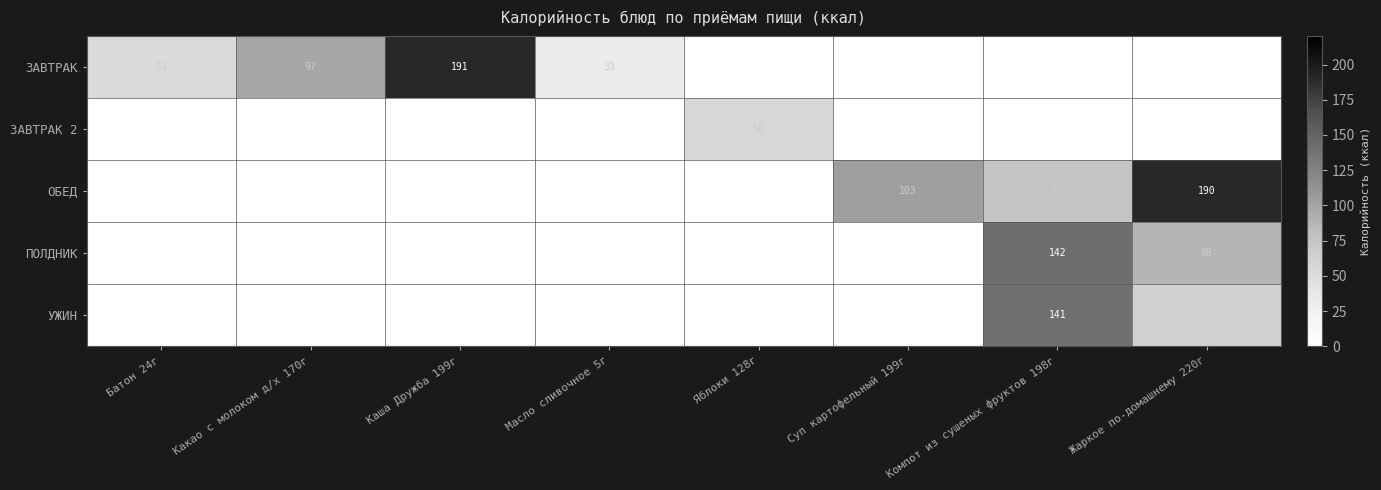

Is it true that ОБЕД equals 75 at Компот из сушеных фруктов 198г?

True